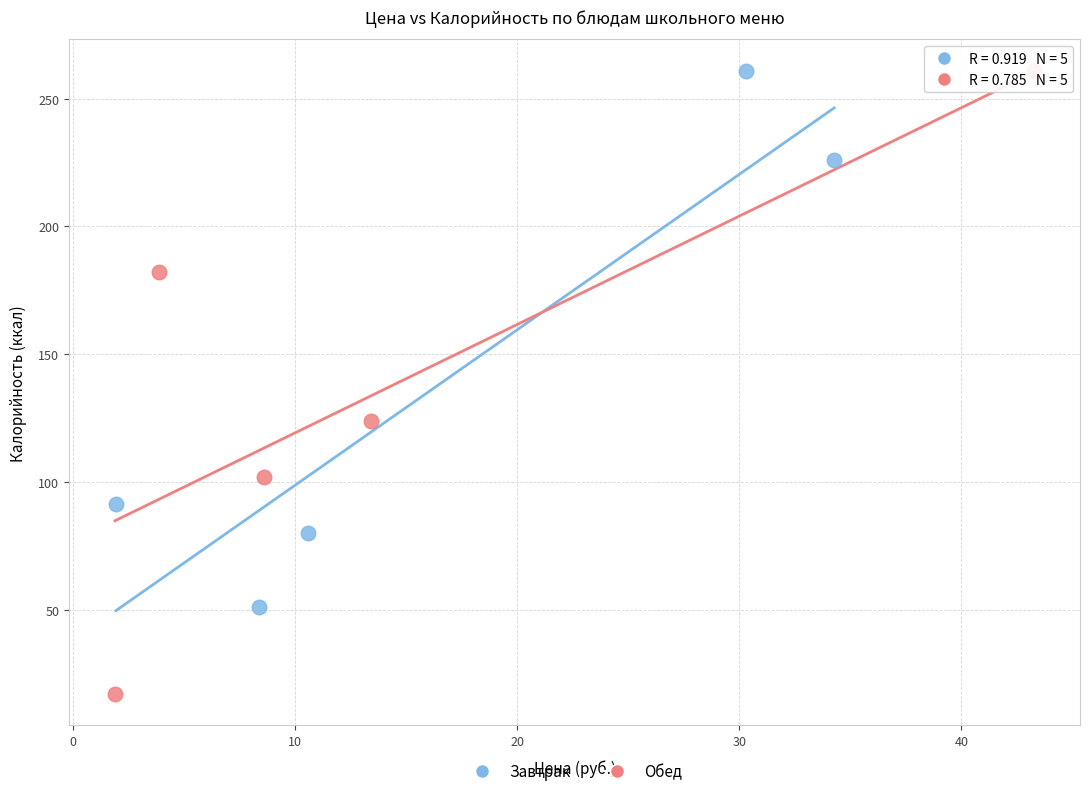

What are all the series names shown in the legend?

Завтрак, Обед